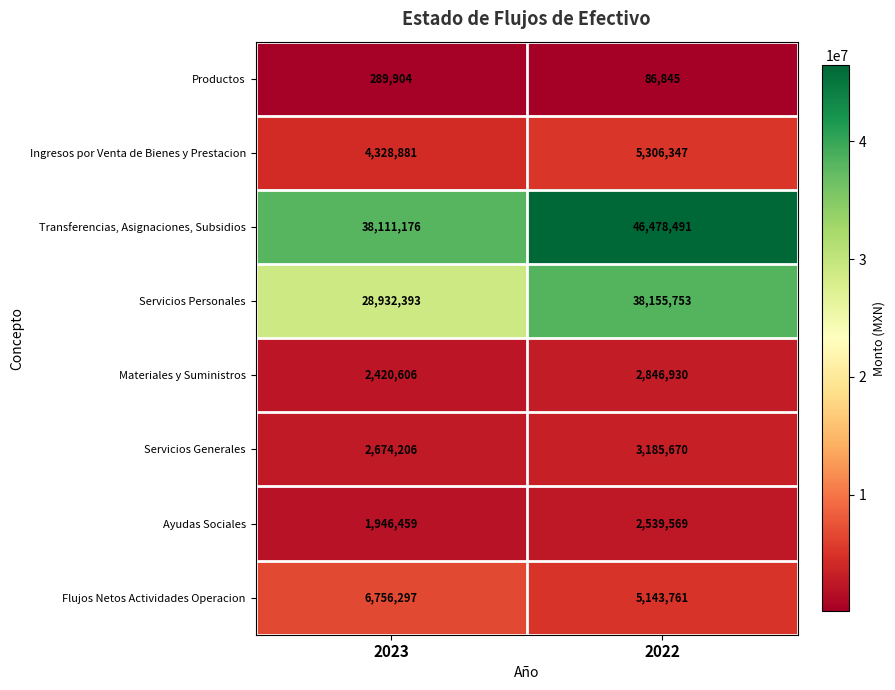

At 2023, list the series in order from largest to smallest.

Transferencias, Asignaciones, Subsidios, Servicios Personales, Flujos Netos Actividades Operacion, Ingresos por Venta de Bienes y Prestacion, Servicios Generales, Materiales y Suministros, Ayudas Sociales, Productos